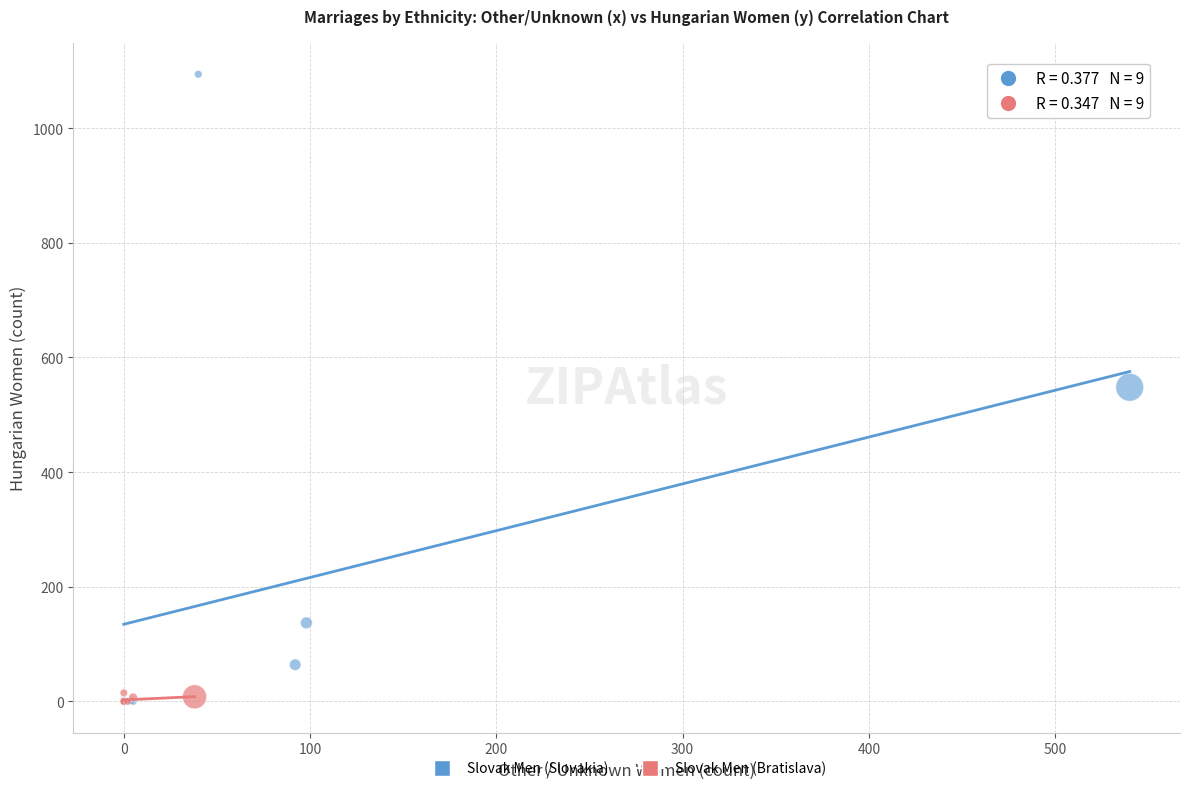

Which series has the widest spread of Y values?

Slovak Men (Slovakia)